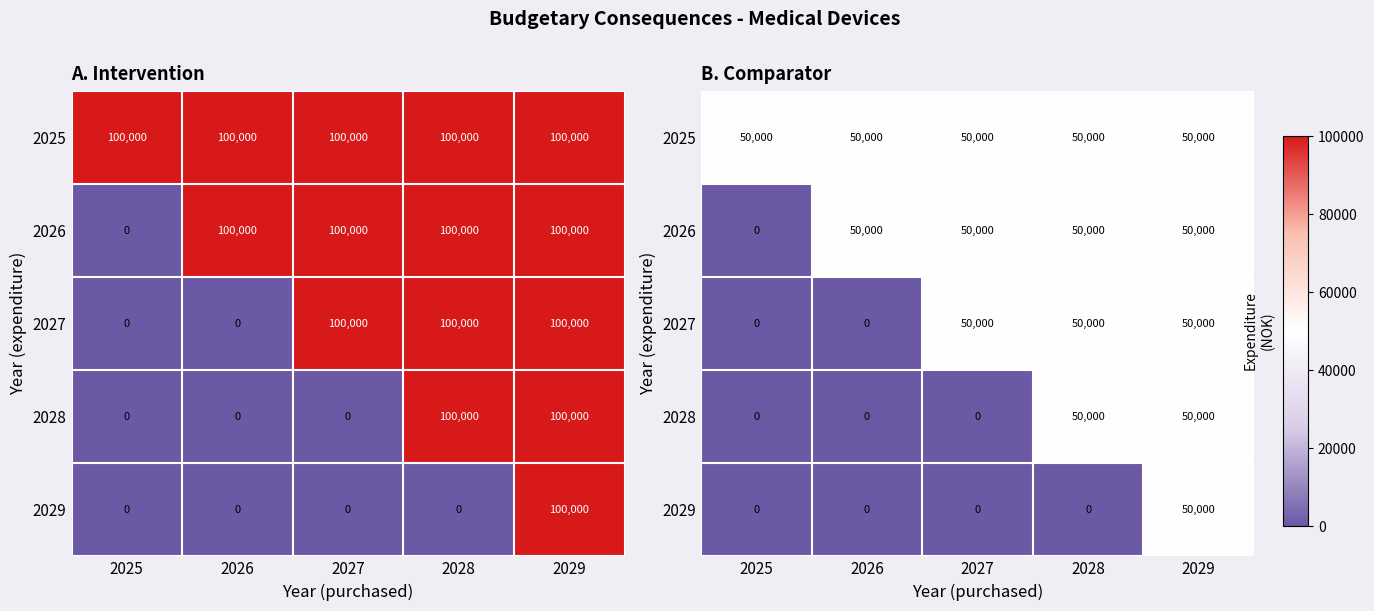

At which label does 2025 reach its peak?

2025